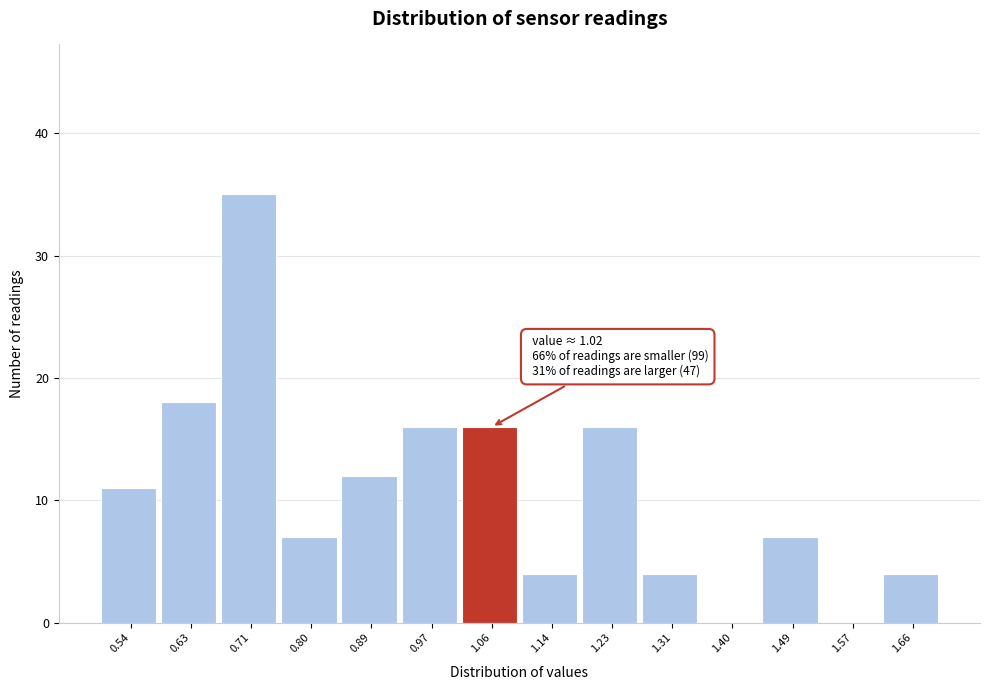

Over which range of the x-axis is the bar tallest?

0.67 to 0.76